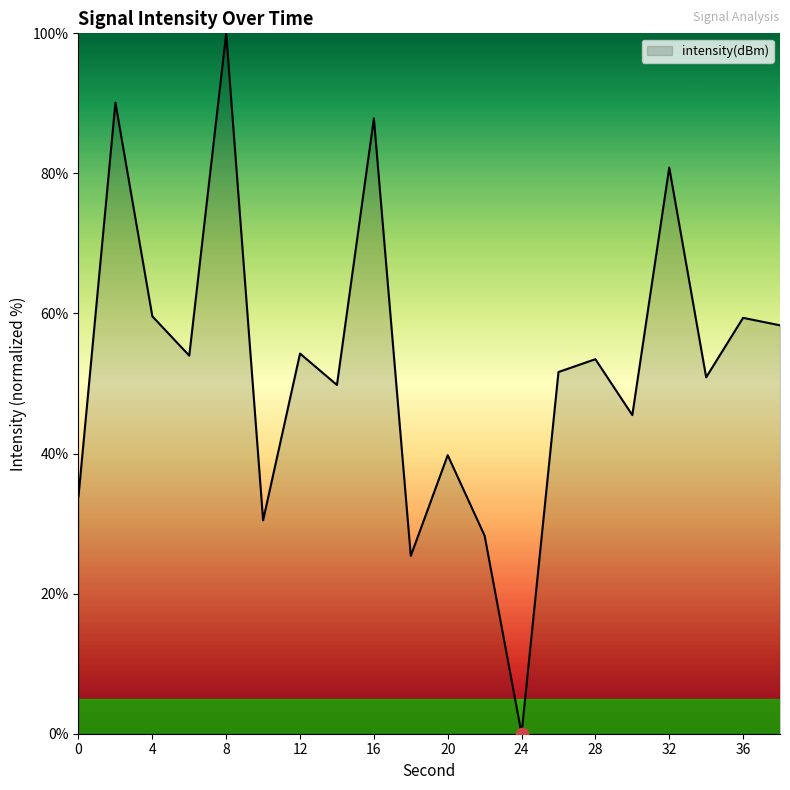

What is the difference between the maximum and minimum values?

100.0